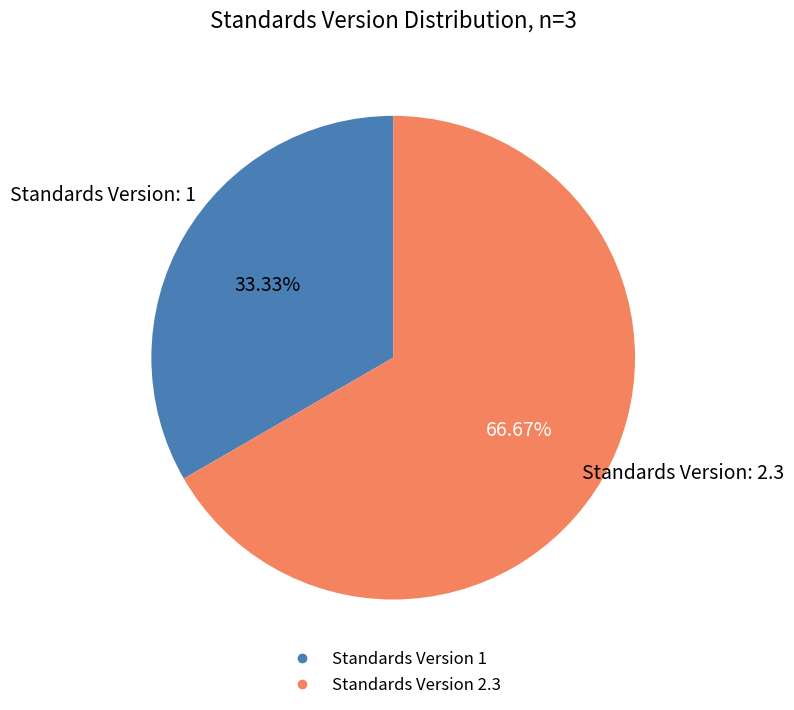

How many slices are in this pie chart?

2